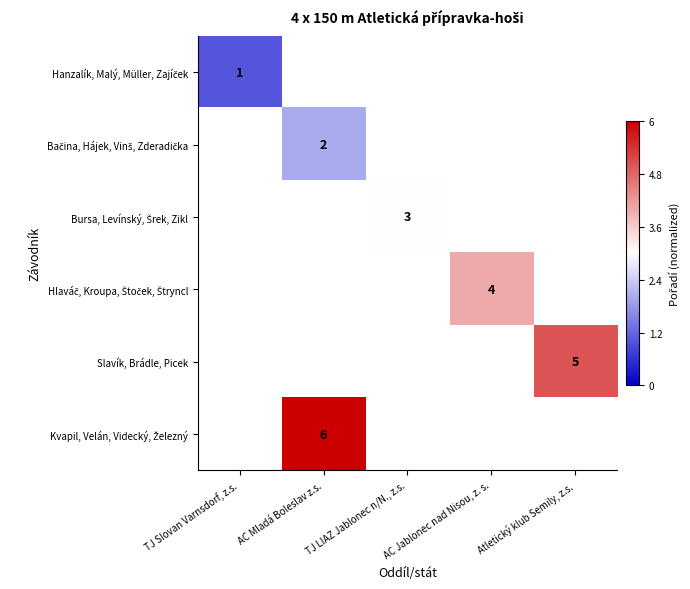

Which has a higher value, AC Mladá Boleslav z.s. or AC Jablonec nad Nisou, z. s.?

AC Jablonec nad Nisou, z. s.